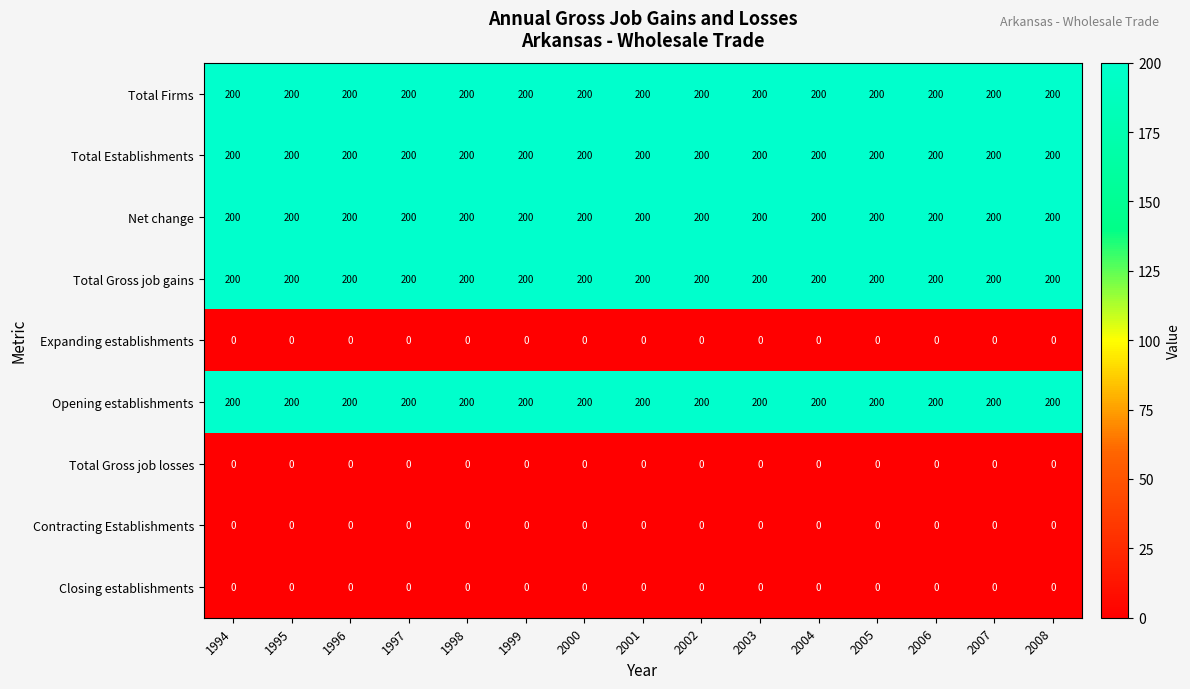

Is the value of Total Gross job losses at 1994 greater than the value of Total Firms at 2006?

No